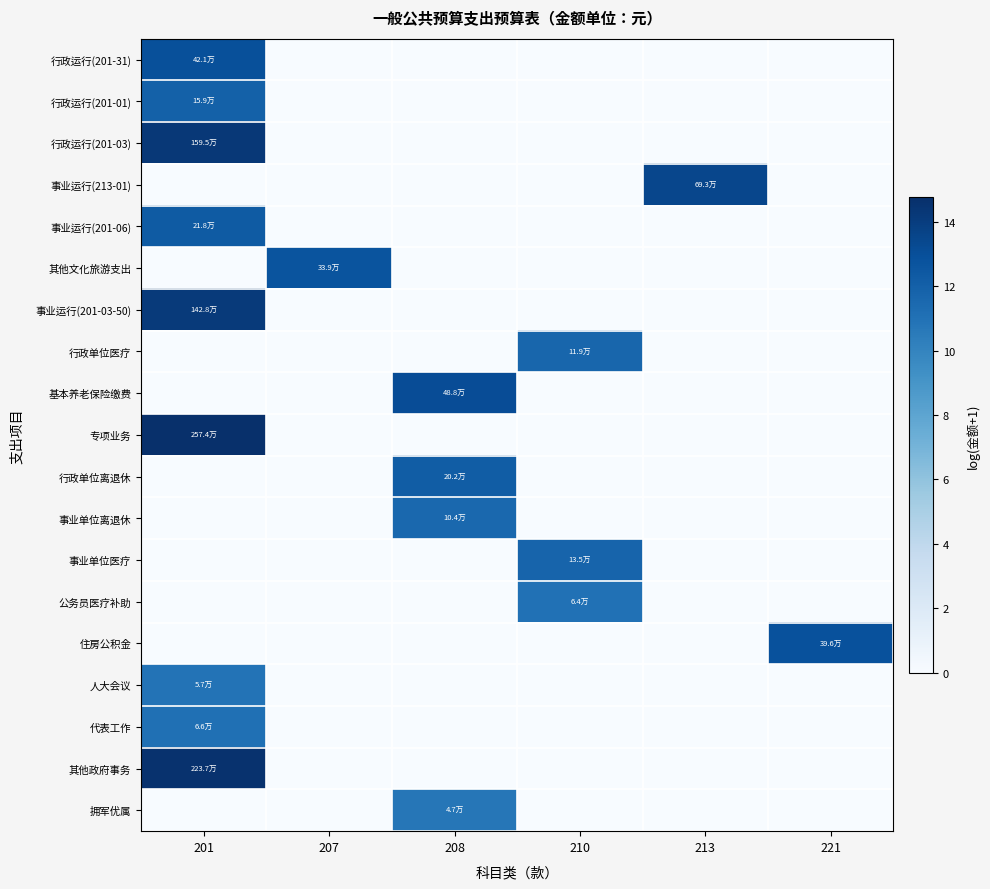

Reading left to right, what are all the values shown in this chart?

行政运行(201-31): 201=13.0	207=0.0	208=0.0	210=0.0	213=0.0	221=0.0
行政运行(201-01): 201=12.0	207=0.0	208=0.0	210=0.0	213=0.0	221=0.0
行政运行(201-03): 201=14.3	207=0.0	208=0.0	210=0.0	213=0.0	221=0.0
事业运行(213-01): 201=0.0	207=0.0	208=0.0	210=0.0	213=13.4	221=0.0
事业运行(201-06): 201=12.3	207=0.0	208=0.0	210=0.0	213=0.0	221=0.0
其他文化旅游支出: 201=0.0	207=12.7	208=0.0	210=0.0	213=0.0	221=0.0
事业运行(201-03-50): 201=14.2	207=0.0	208=0.0	210=0.0	213=0.0	221=0.0
行政单位医疗: 201=0.0	207=0.0	208=0.0	210=11.7	213=0.0	221=0.0
基本养老保险缴费: 201=0.0	207=0.0	208=13.1	210=0.0	213=0.0	221=0.0
专项业务: 201=14.8	207=0.0	208=0.0	210=0.0	213=0.0	221=0.0
行政单位离退休: 201=0.0	207=0.0	208=12.2	210=0.0	213=0.0	221=0.0
事业单位离退休: 201=0.0	207=0.0	208=11.6	210=0.0	213=0.0	221=0.0
事业单位医疗: 201=0.0	207=0.0	208=0.0	210=11.8	213=0.0	221=0.0
公务员医疗补助: 201=0.0	207=0.0	208=0.0	210=11.1	213=0.0	221=0.0
住房公积金: 201=0.0	207=0.0	208=0.0	210=0.0	213=0.0	221=12.9
人大会议: 201=10.9	207=0.0	208=0.0	210=0.0	213=0.0	221=0.0
代表工作: 201=11.1	207=0.0	208=0.0	210=0.0	213=0.0	221=0.0
其他政府事务: 201=14.6	207=0.0	208=0.0	210=0.0	213=0.0	221=0.0
拥军优属: 201=0.0	207=0.0	208=10.8	210=0.0	213=0.0	221=0.0